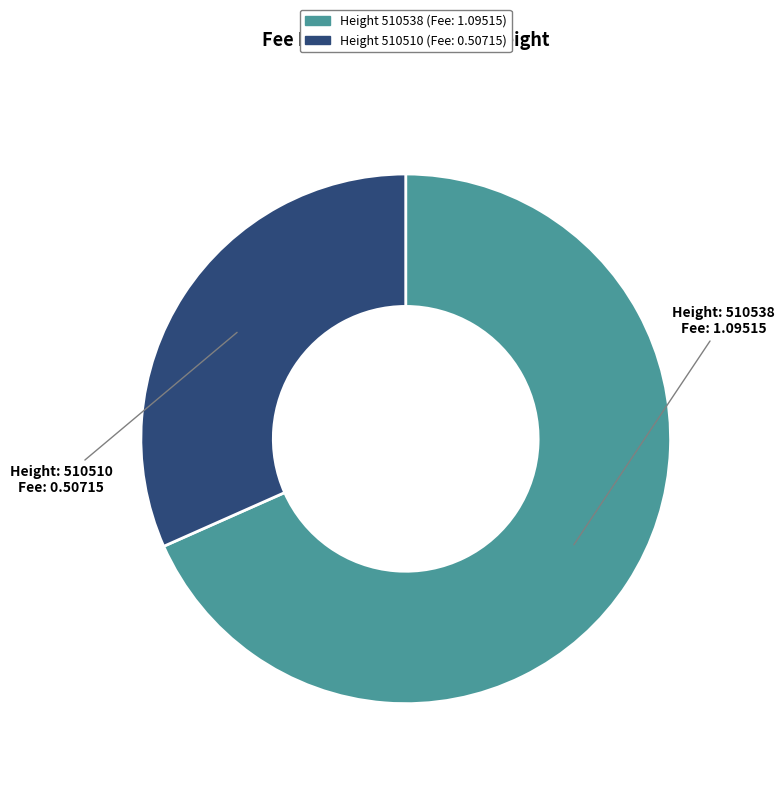

Is there a majority slice in this chart?

Yes